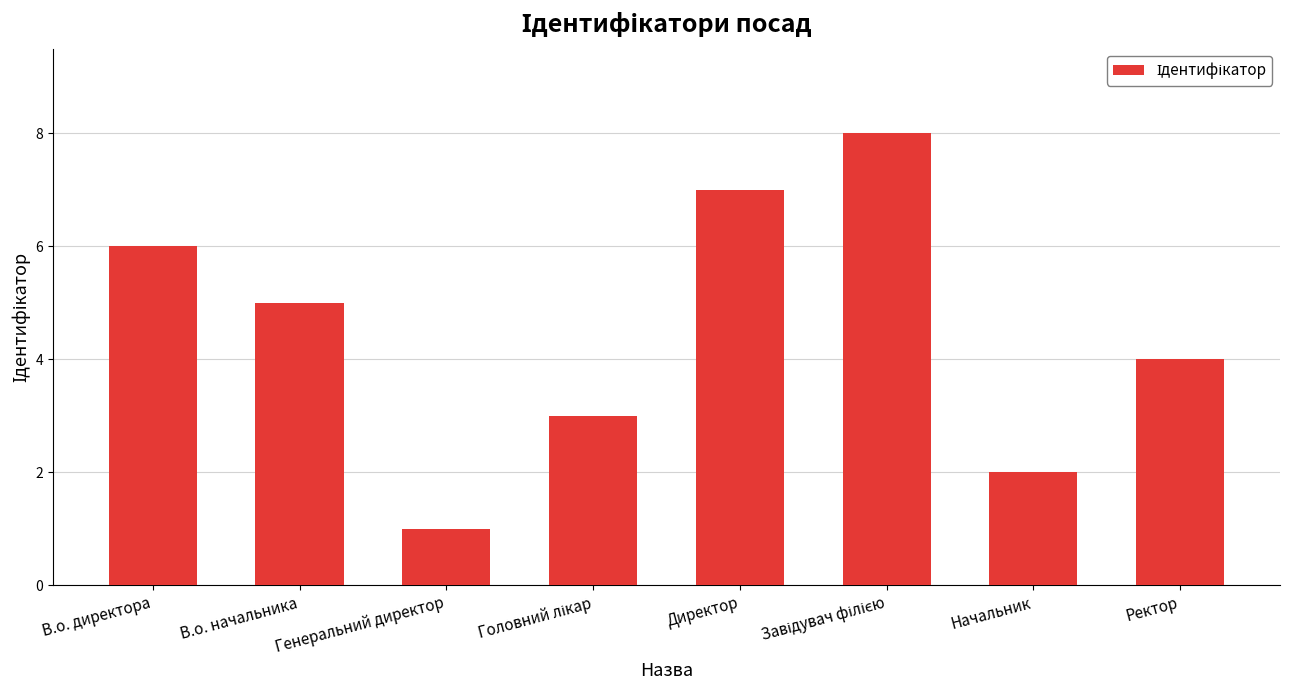

Where is the data nearest to the value 4?

Ректор